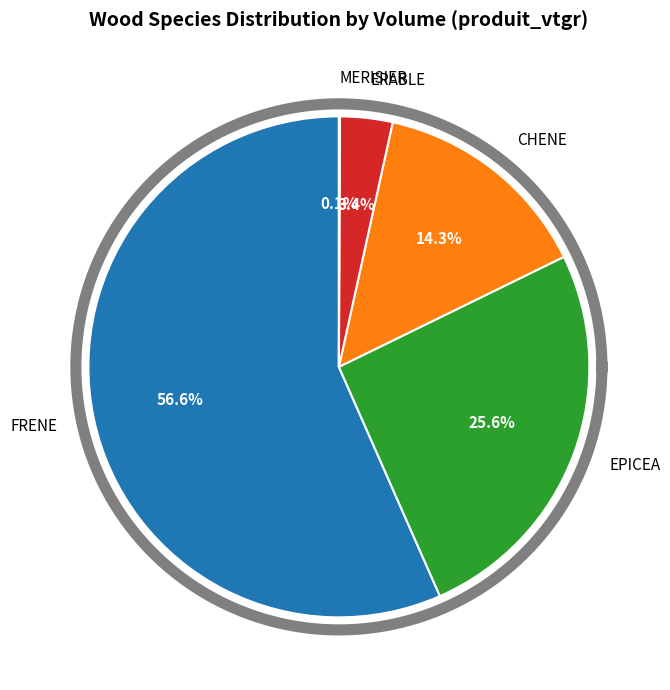

The CHENE slice represents 13% of the pie. True or false?

False